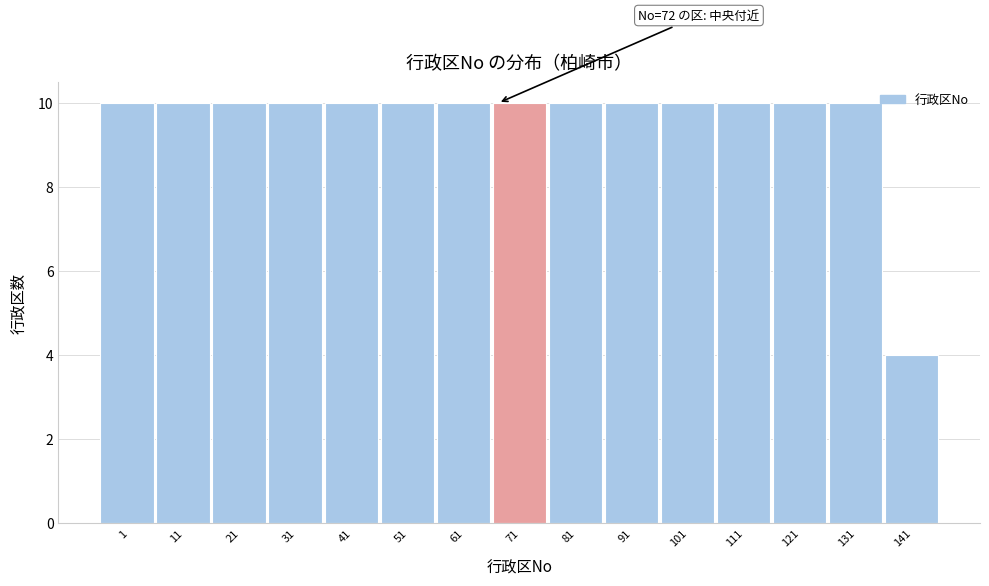

Reading left to right, transcribe all the data shown in this chart.

10	10	10	10	10	10	10	10	10	10	10	10	10	10	4